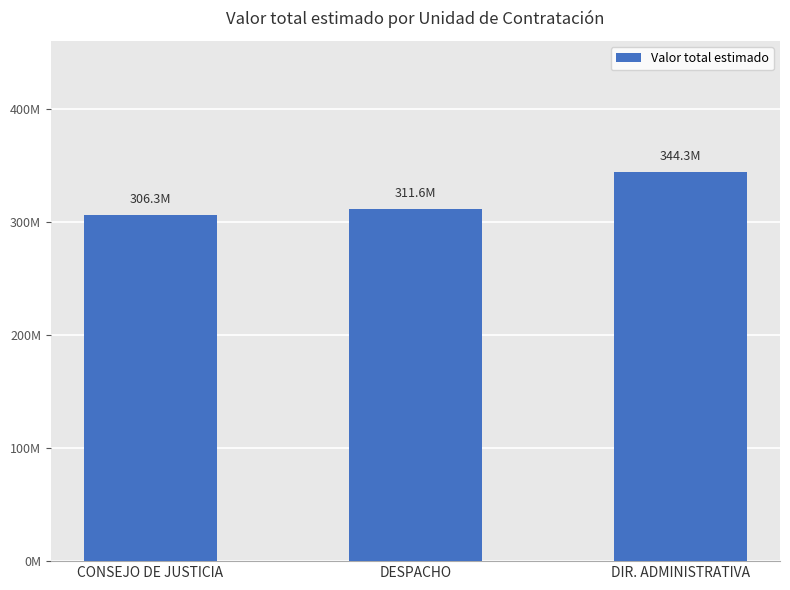

Are the bars grouped side by side (vs. stacked)?

No